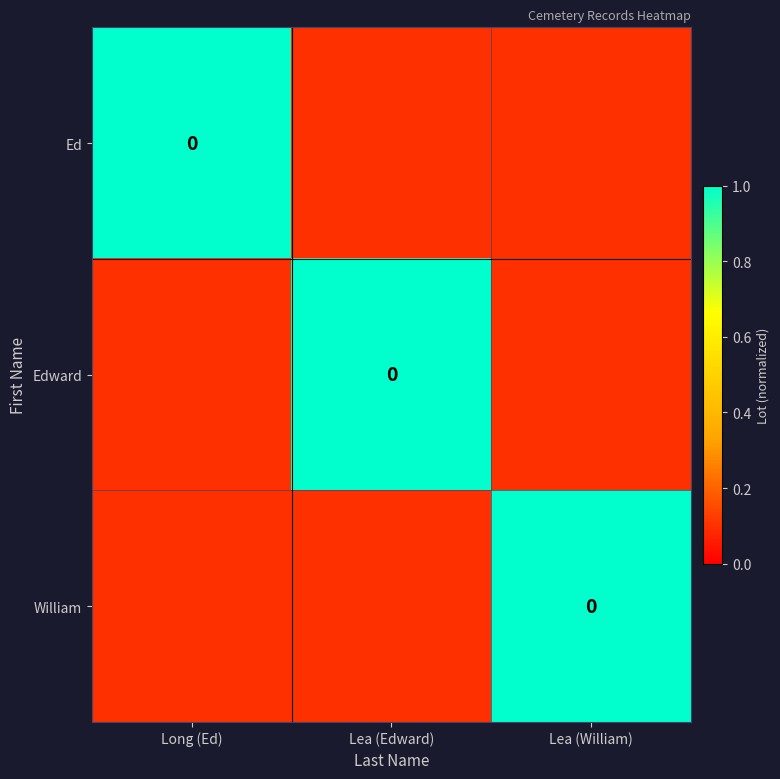

How many distinct data groups are displayed?

3